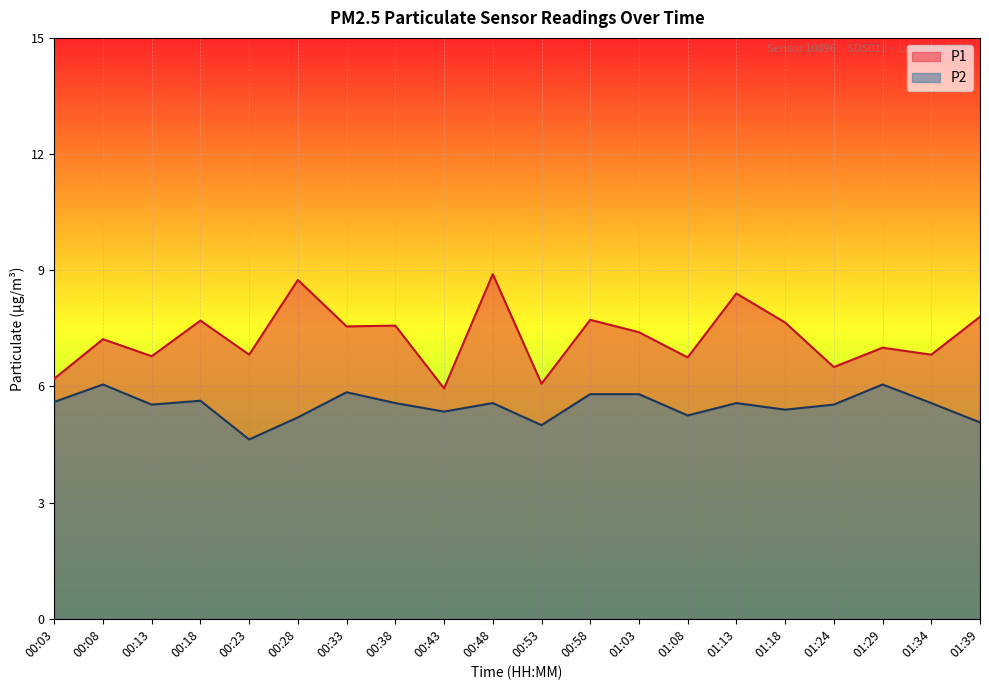

Which series has the largest range (max minus min)?

P1